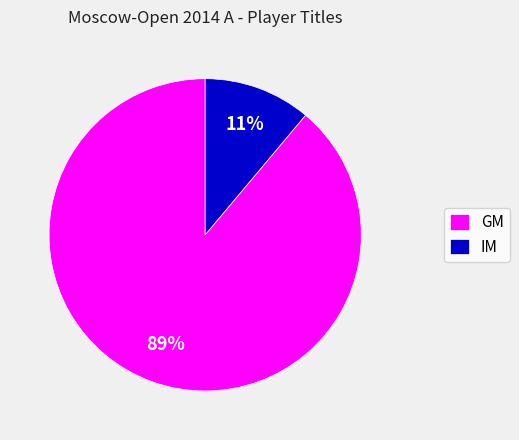

Which has a higher value, GM or IM?

GM